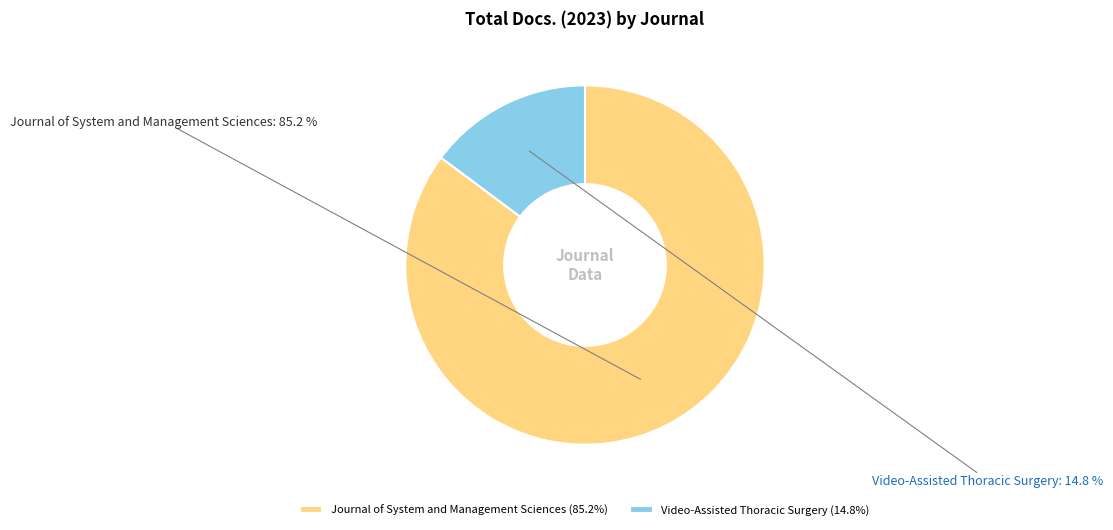

Is it true that Video-Assisted Thoracic Surgery is 30% of the pie?

False